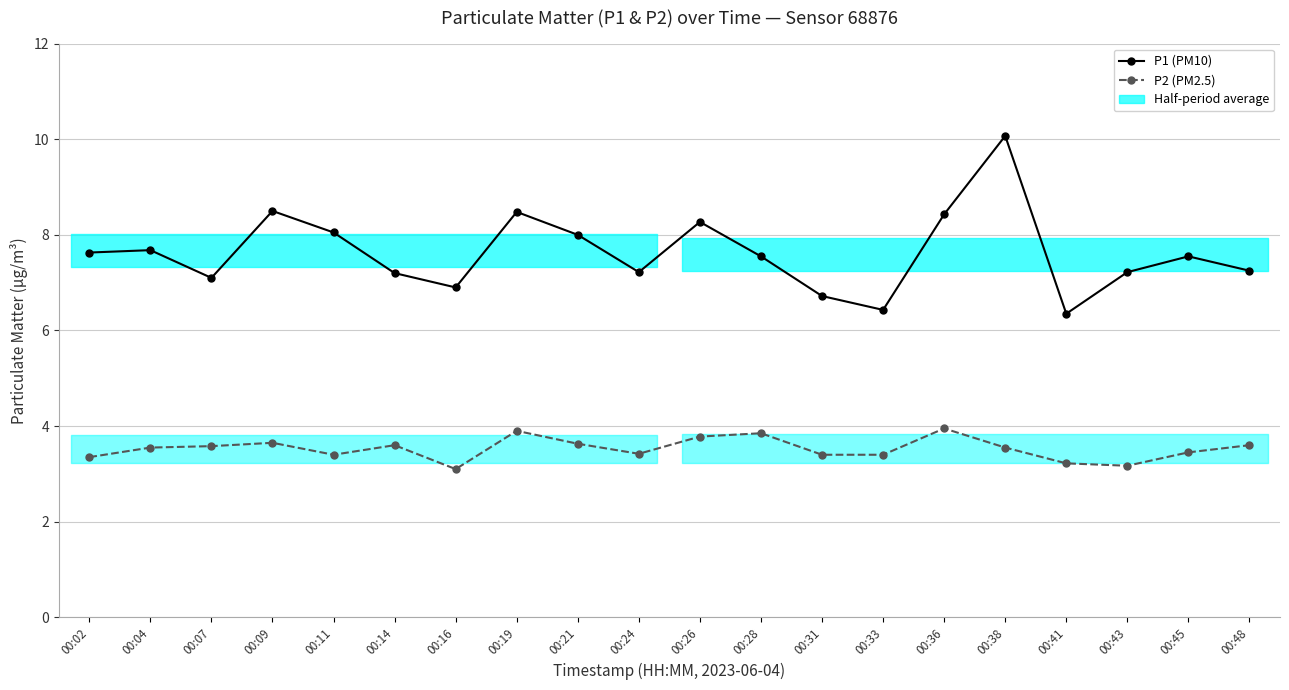

Where is the first local maximum for P2 (PM2.5)?

00:09